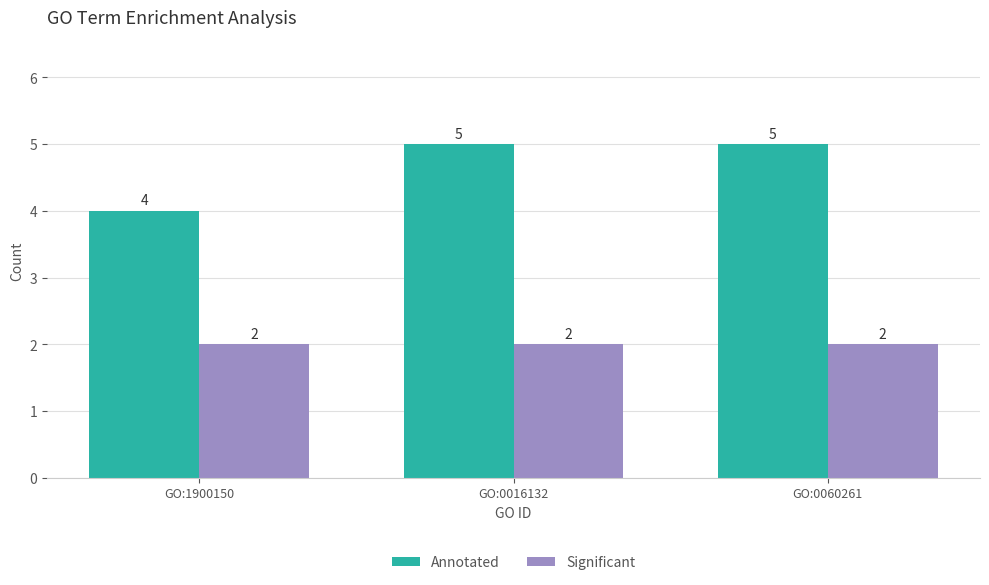

The Significant series shows 3 at GO:0016132. True or false?

False